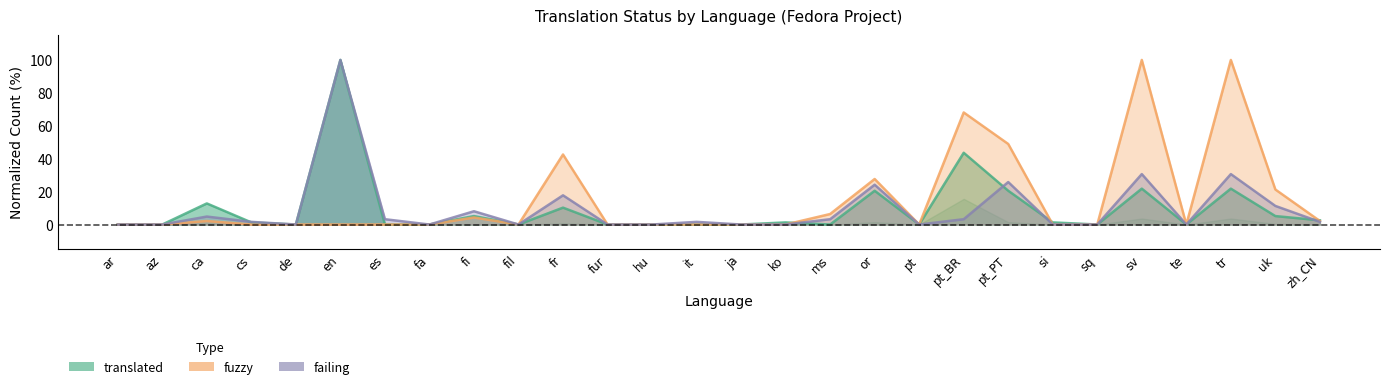

What position from the right is cs?

25